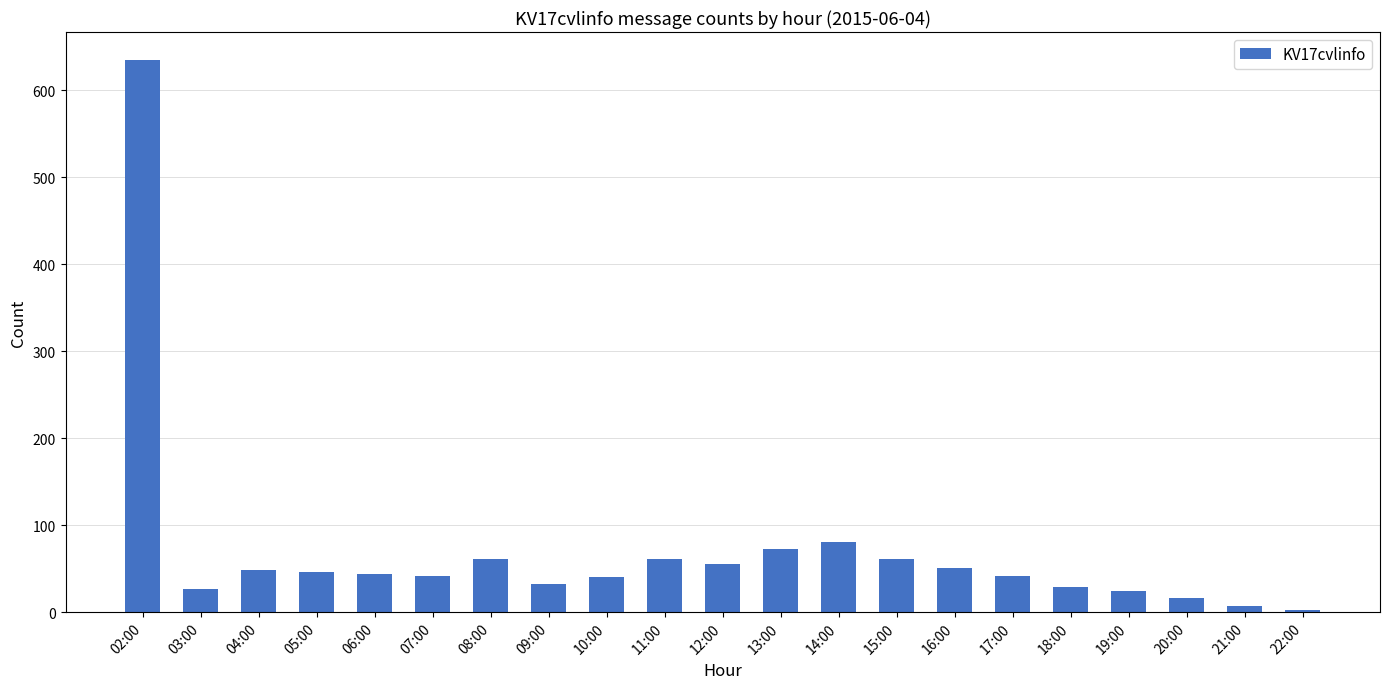

True or false: the data shows 23 at 05:00.

False